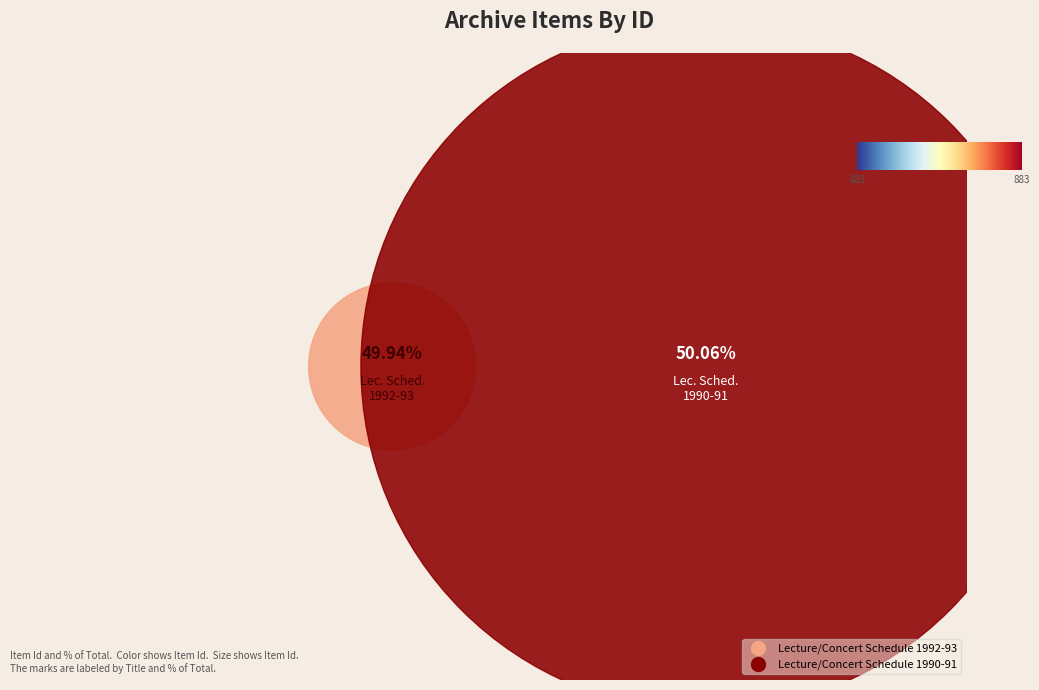

Rank the categories by value from lowest to highest.

Lecture/Concert Schedule 1992-93, Lecture/Concert Schedule 1990-91